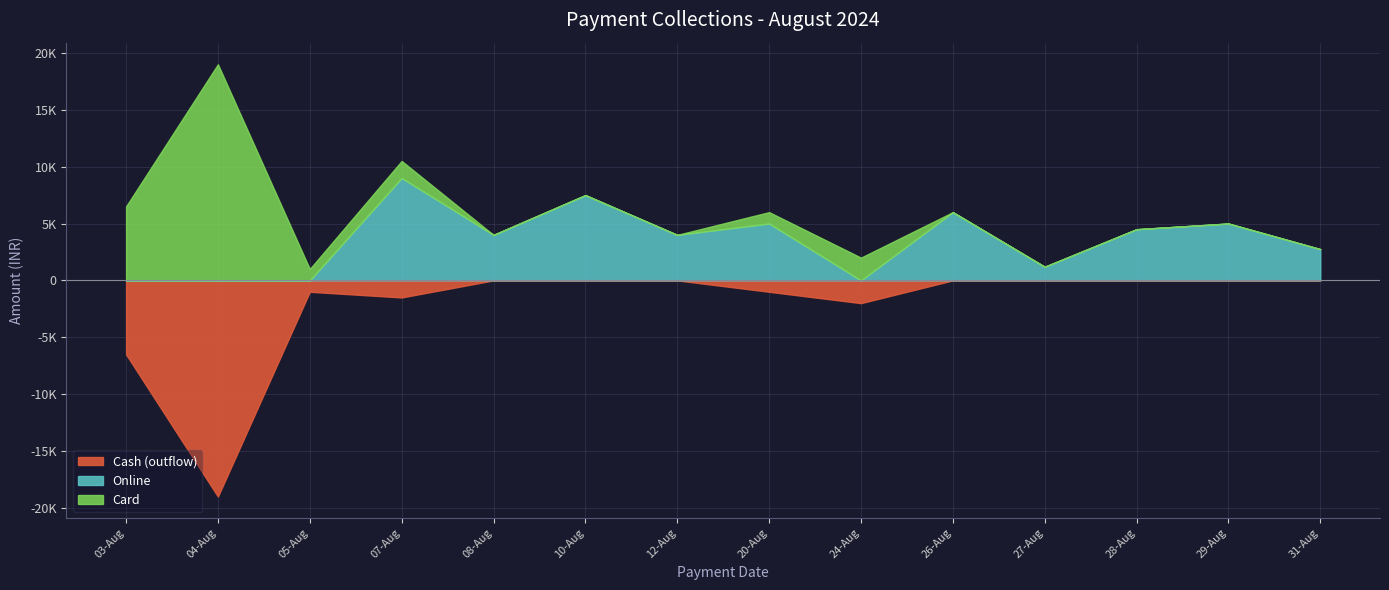

How many lines are shown in the chart?

3